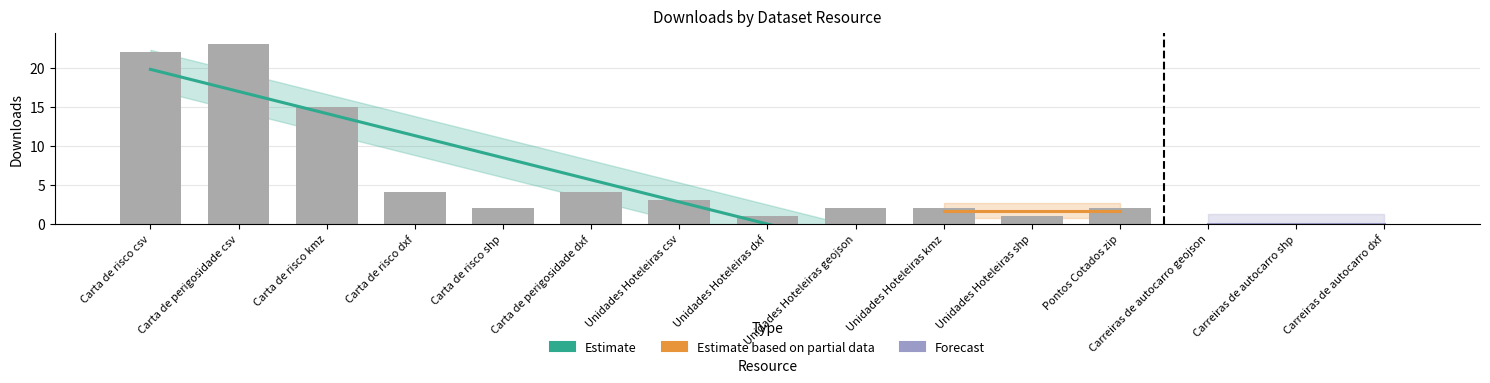

Is it true that the value at Carta de perigosidade dxf is 4?

True